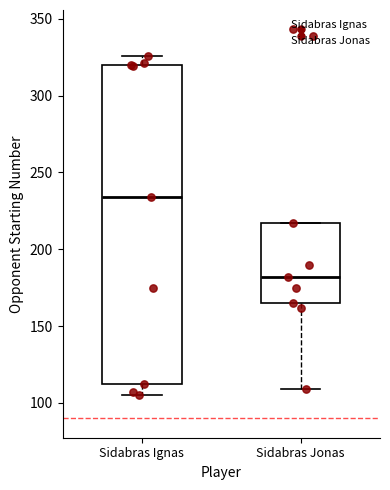

Reading left to right, transcribe this box plot: for each box, give where its median line is, the range the box spans, and where its two whiskers end, as read against the y-axis. The values are not printed on the chart, so give them approximately, as read against the axis.

Sidabras Ignas: median 235, box 110 to 320, whiskers 105 to 325
Sidabras Jonas: median 180, box 165 to 215, whiskers 110 to 215